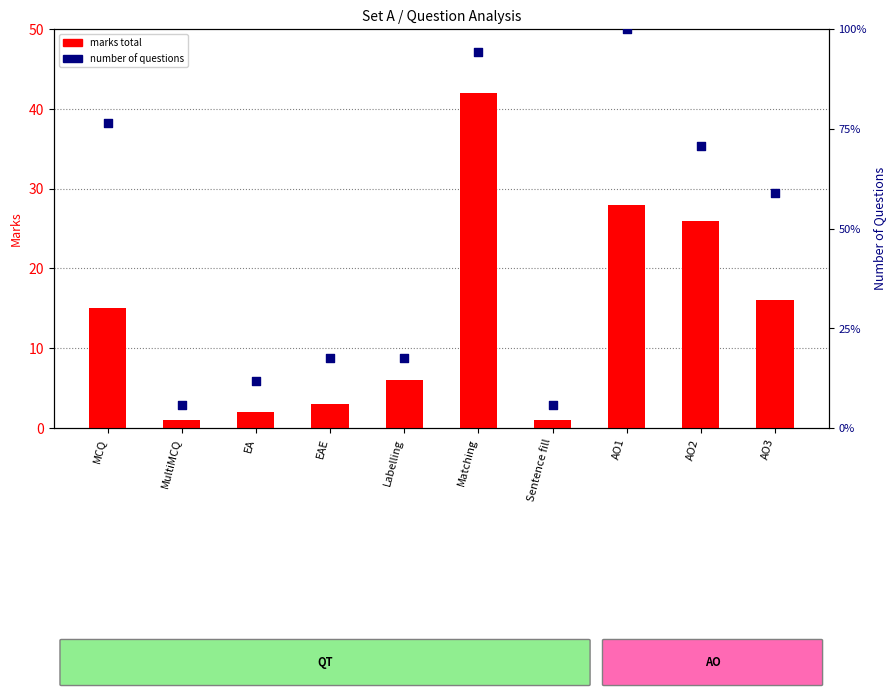

Is the value of number of questions at AO2 greater than the value of marks total at EA?

Yes